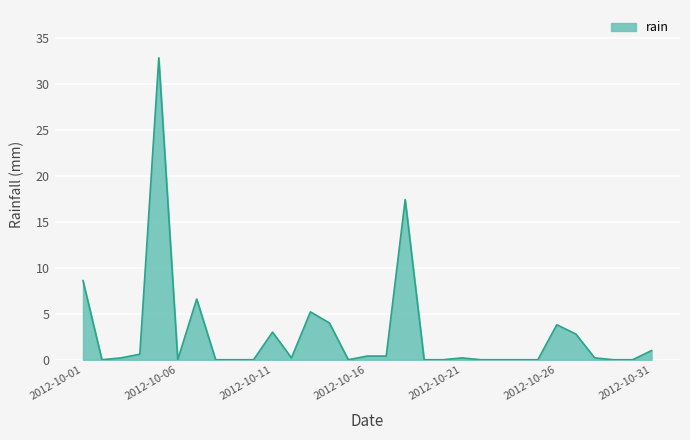

What is the greatest value displayed?

32.8